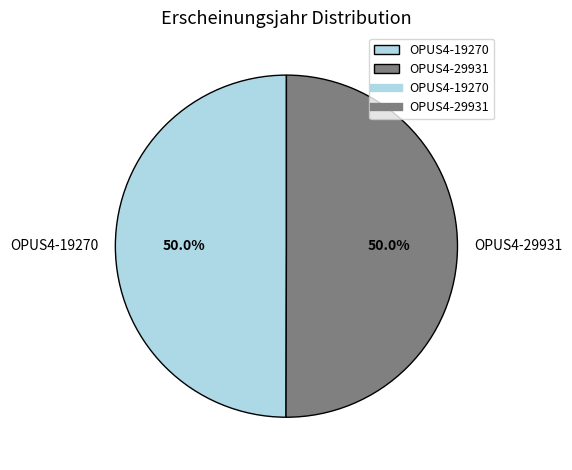

What portion of the pie excludes OPUS4-29931?

50.0%